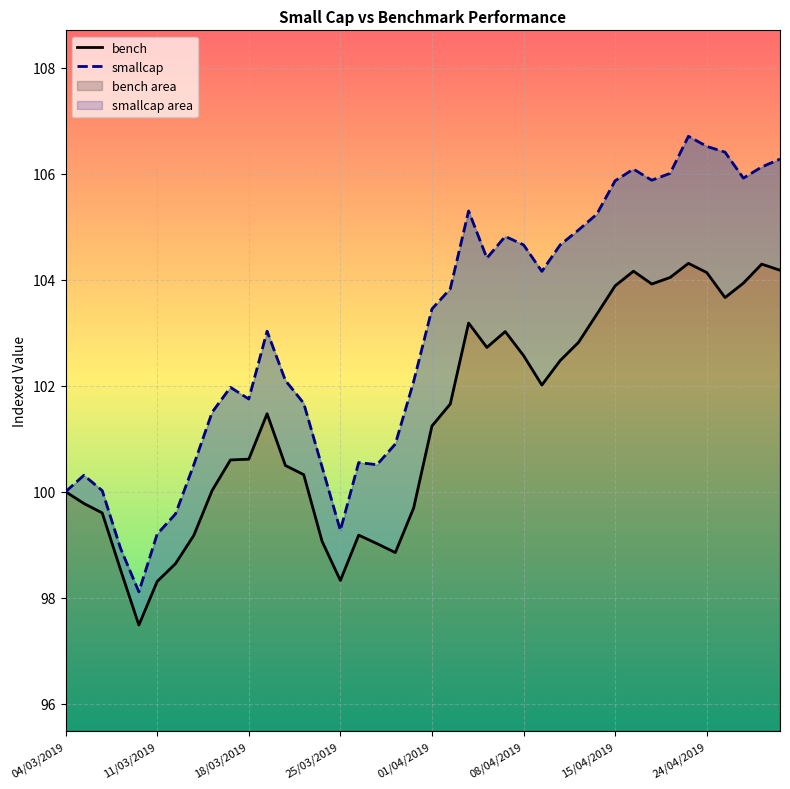

At which category does bench reach its first local peak?

11